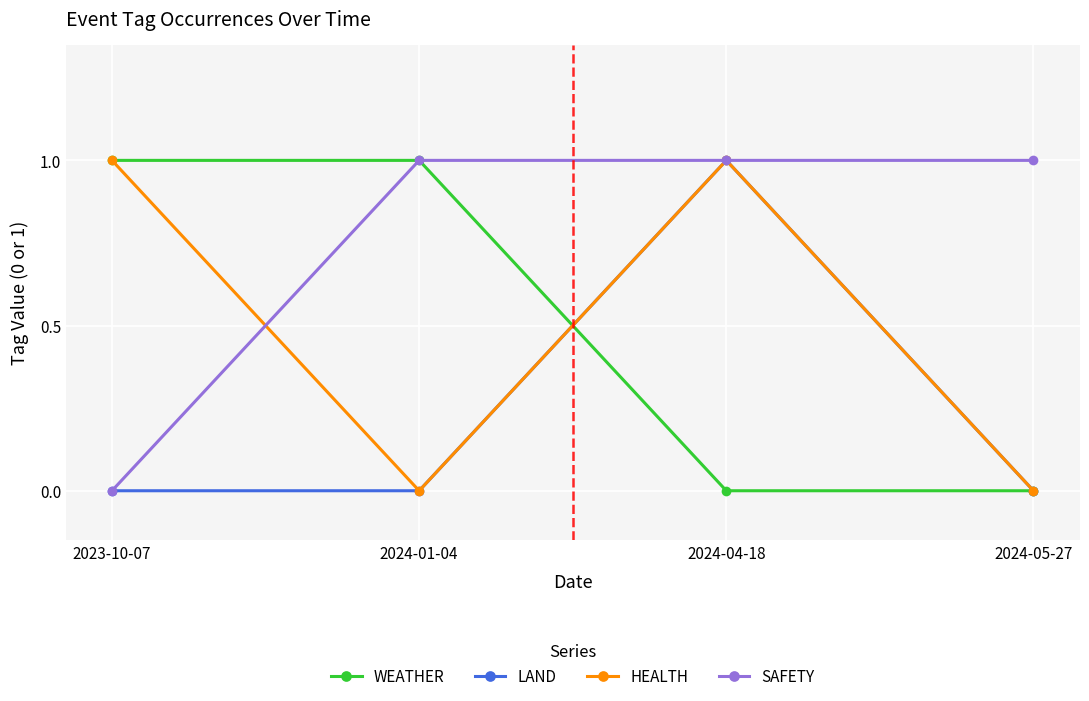

Where is the first local maximum for LAND?

2024-04-18